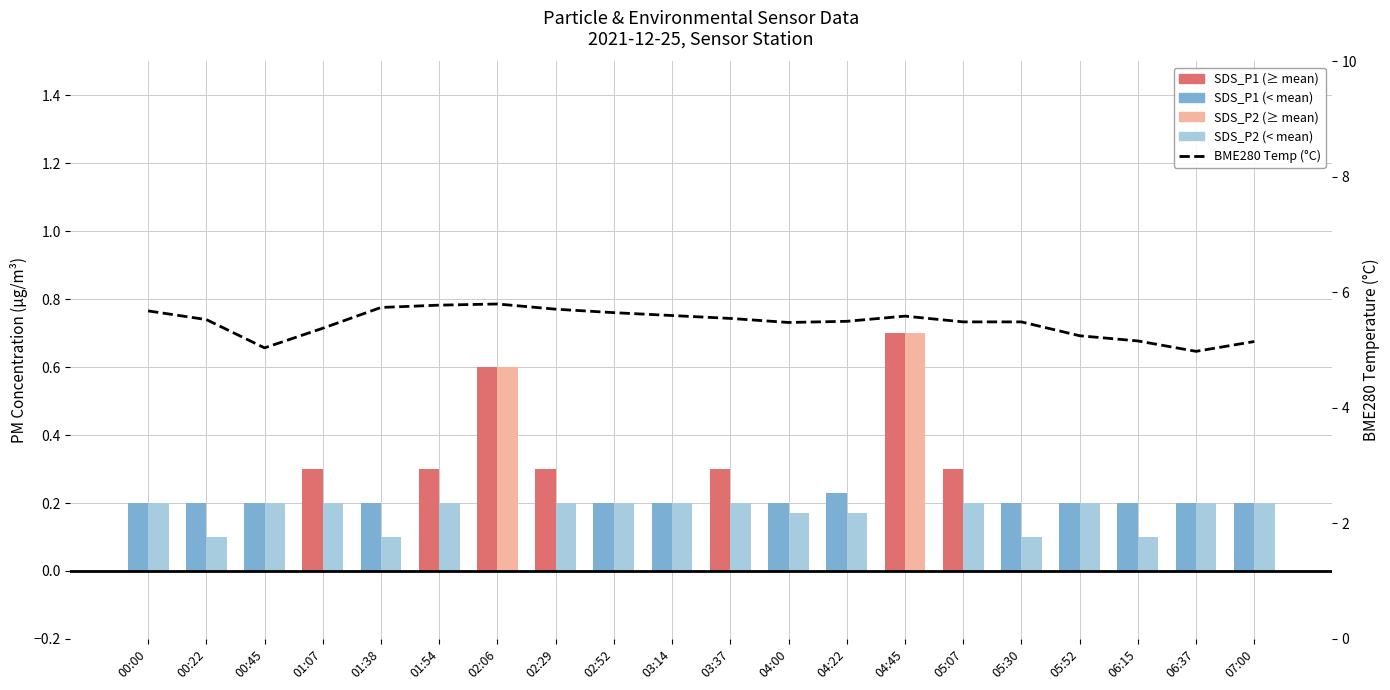

What is the difference between the maximum and minimum values in the BME280 Temperature (°C) series?

0.8